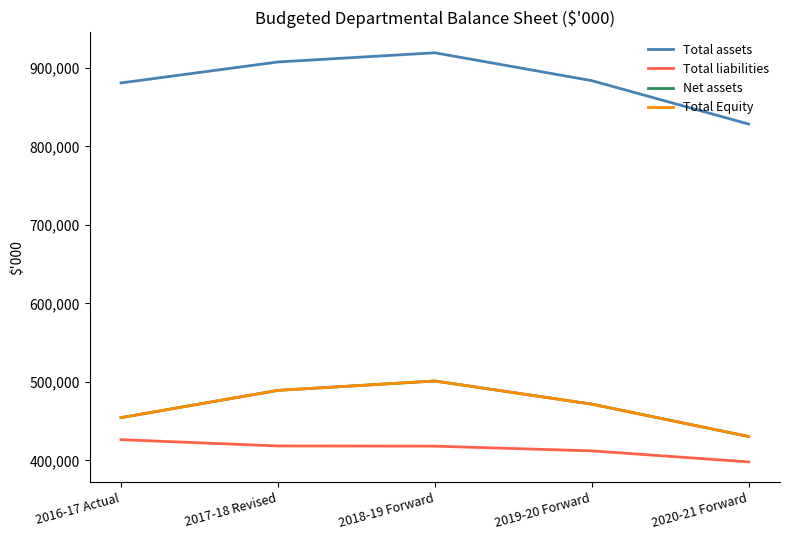

True or false: Net assets and Total liabilities cross at least once.

False